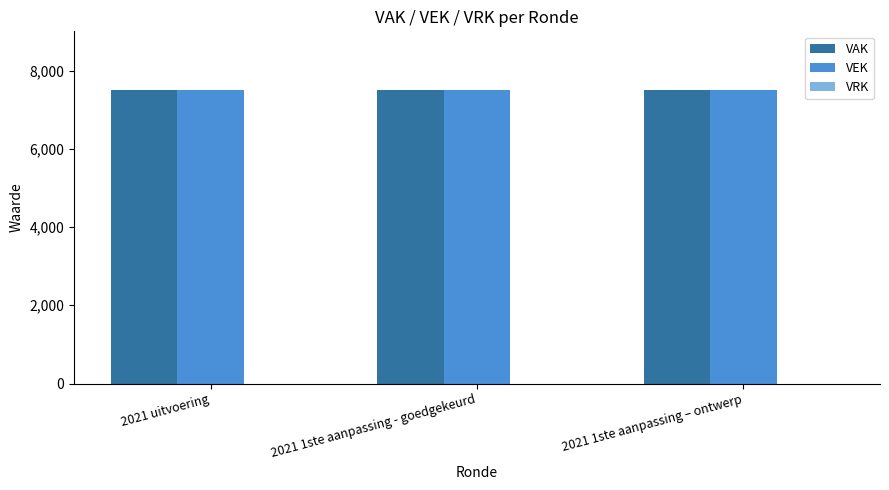

True or false: VEK has a value of 11785 at 2021 uitvoering.

False